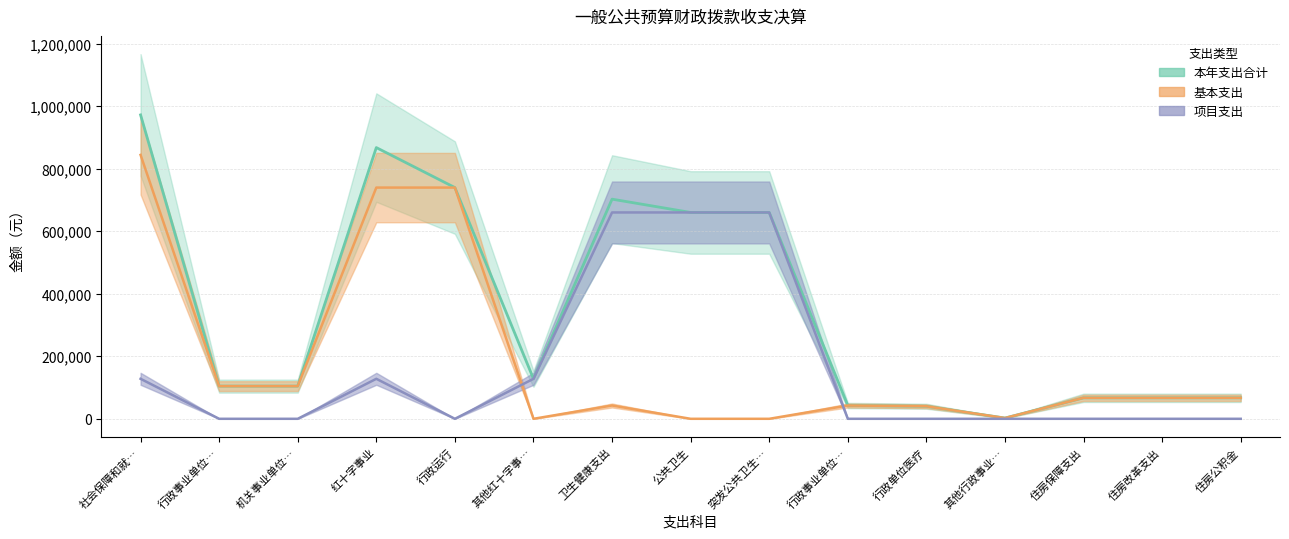

The 本年支出合计 series shows 104529.4 at 行政事业单位…. True or false?

True